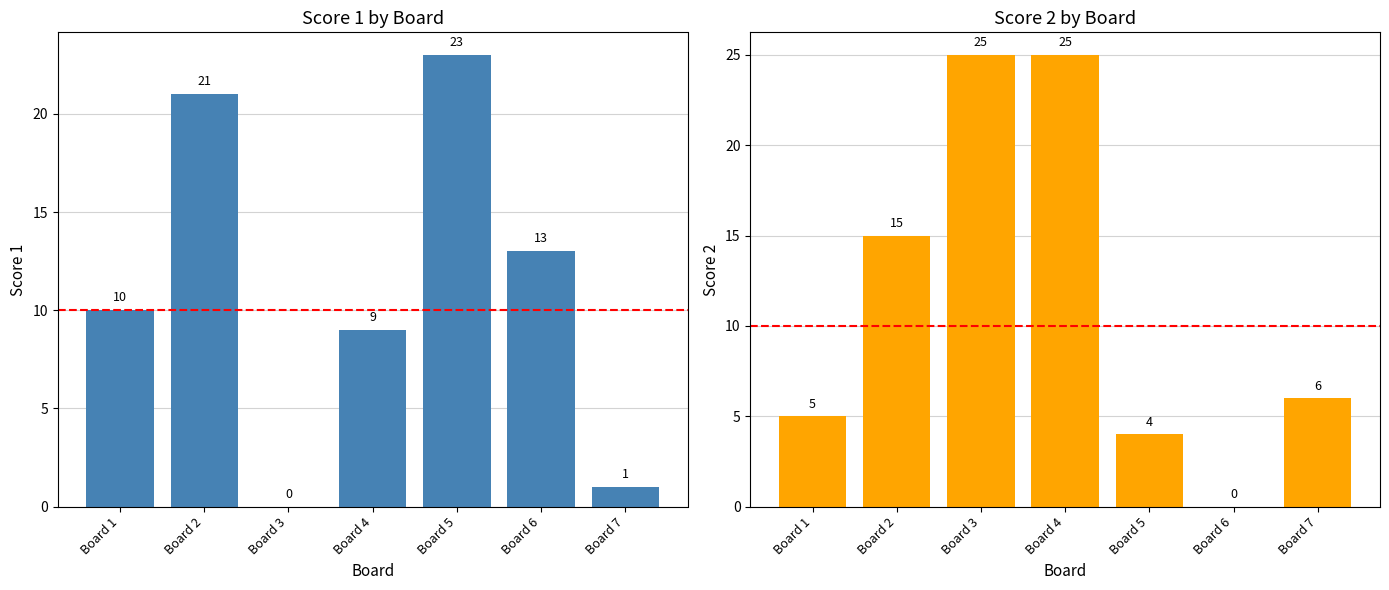

What is the total value across all series at Board 3?

25